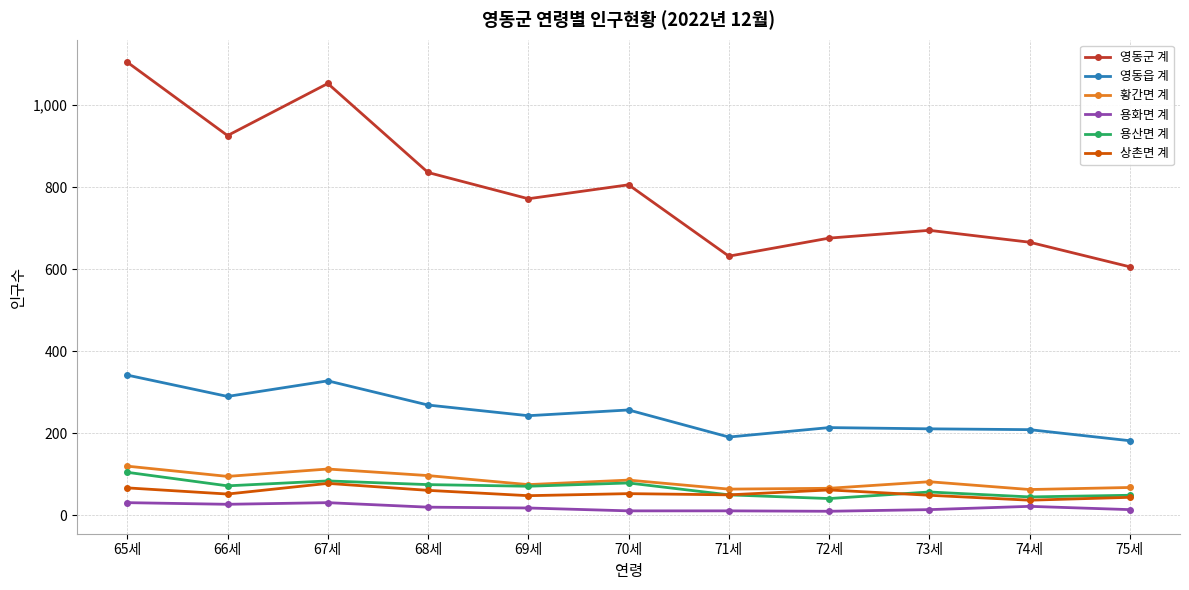

True or false: 용산면 계 and 영동군 계 cross at least once.

False